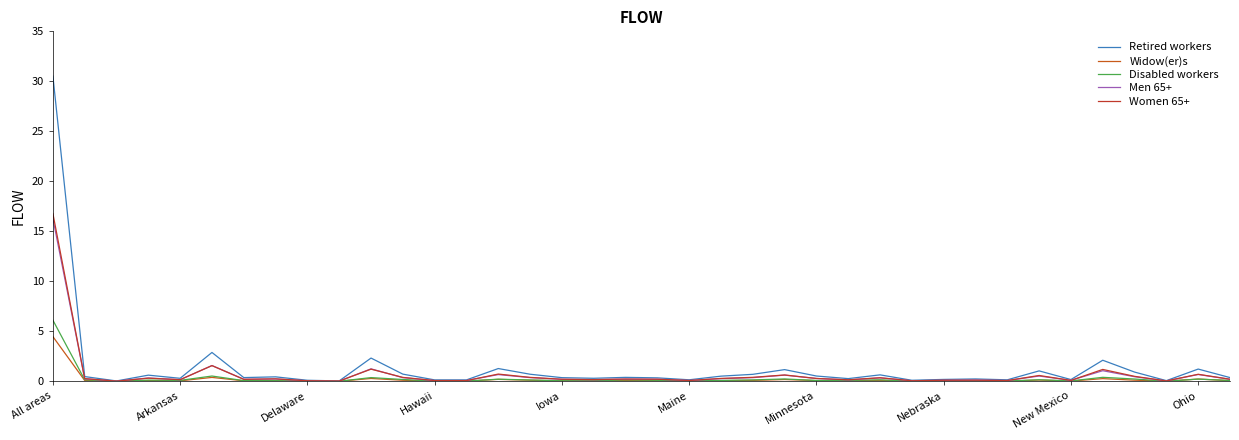

What is the difference between the maximum and minimum values in the Widow(er)s series?

4.5